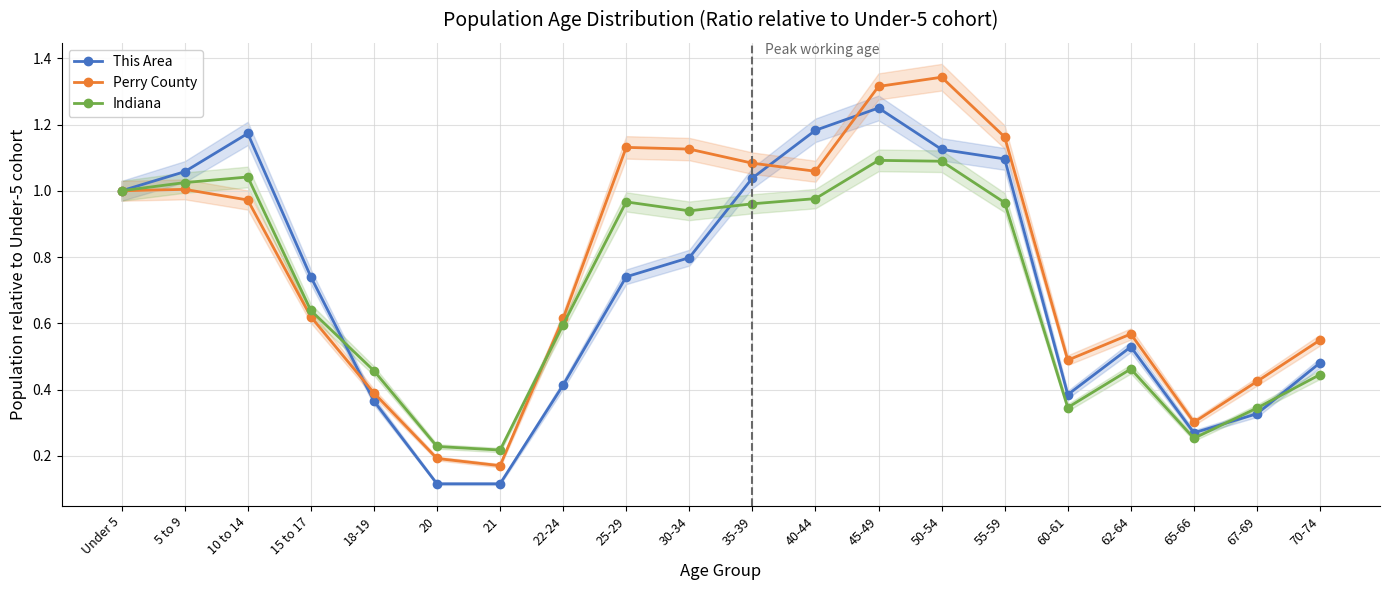

Which series ends up on top after the final intersection of This Area and Indiana?

This Area